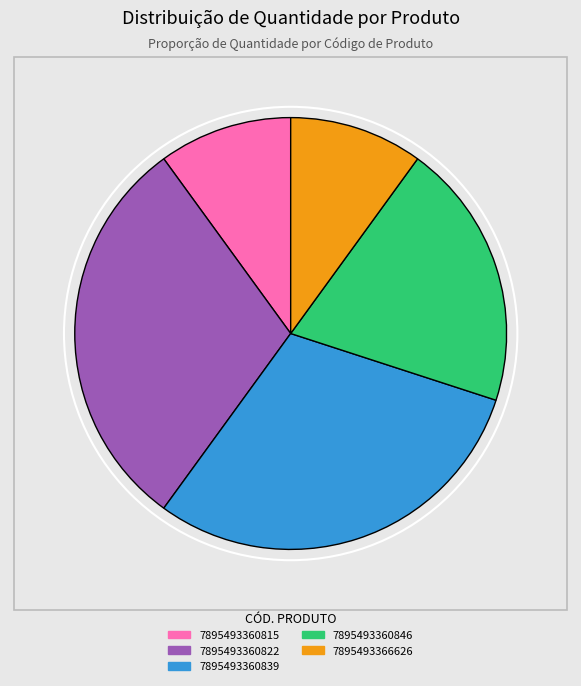

The 7895493360815 slice represents 22% of the pie. True or false?

False